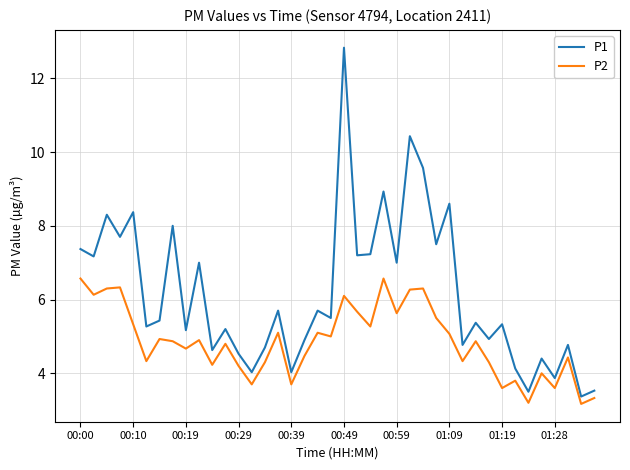

Rank the series by their average value, from lowest to highest.

P2, P1